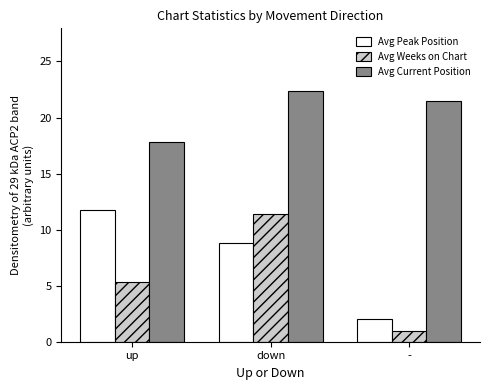

What position from the right is up?

3